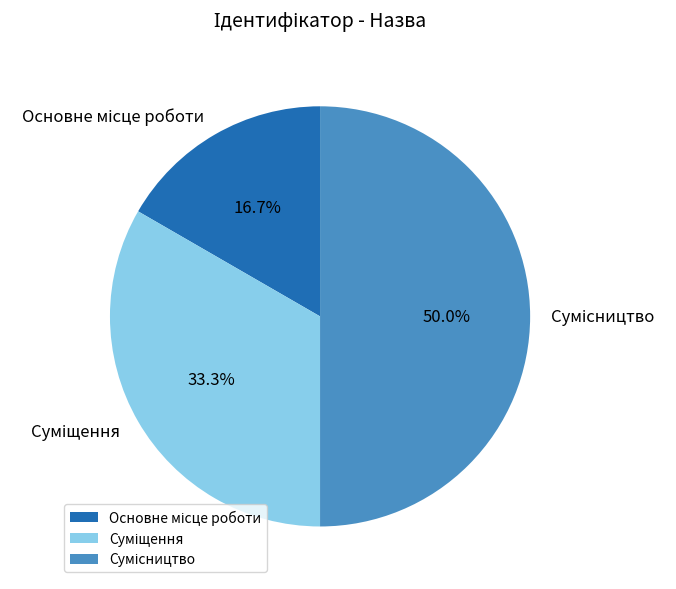

How many segments does this pie chart have?

3